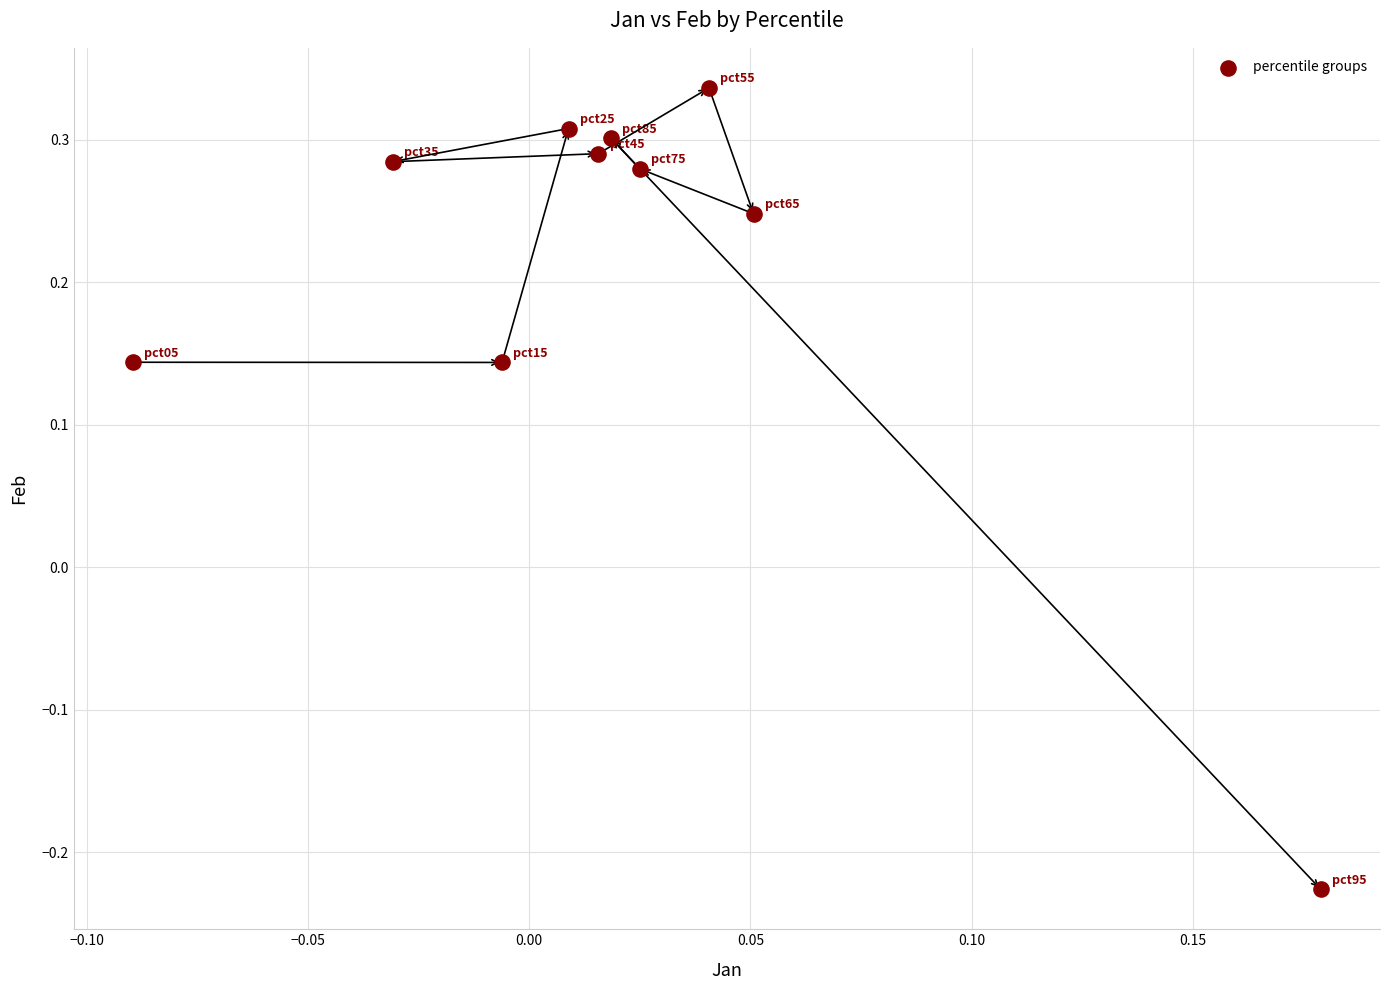

What is the range of Y values (max minus min)?

0.6